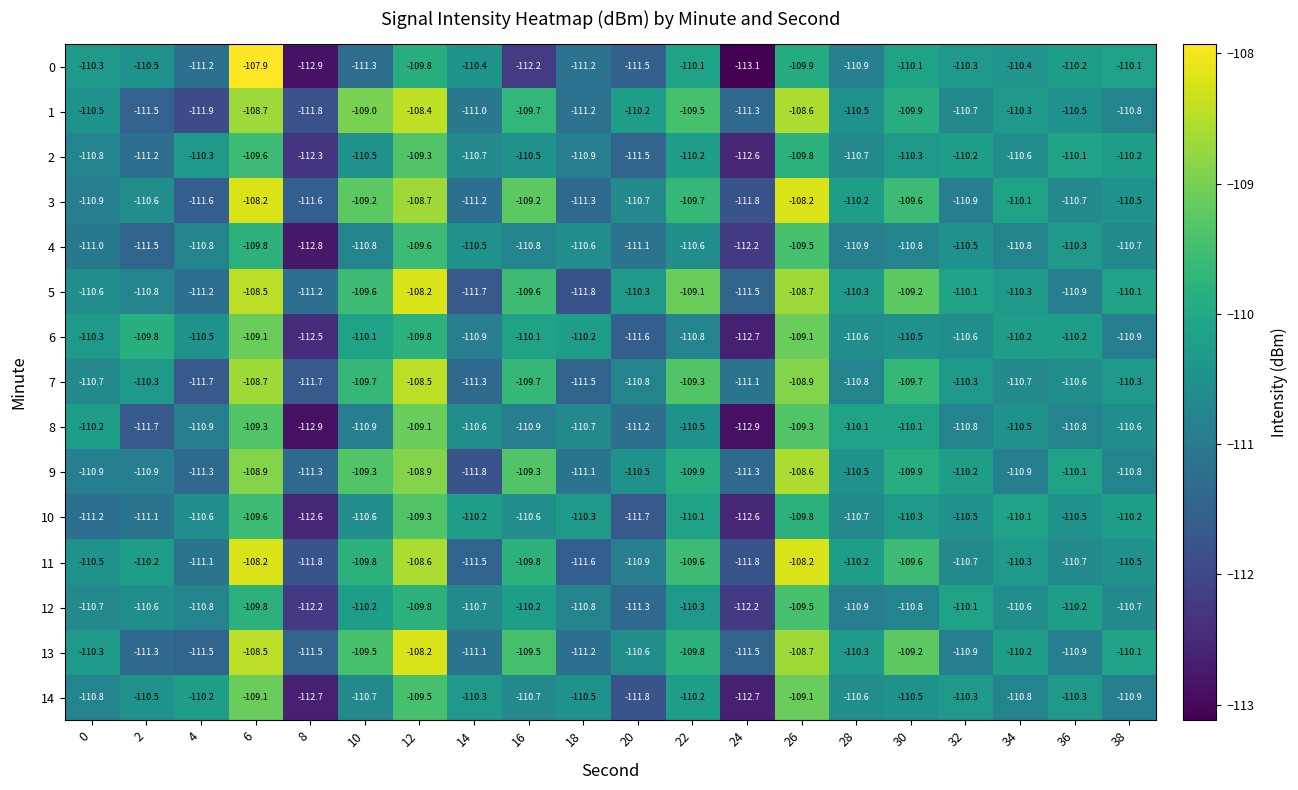

What is the sum of the 2 values at 12 and 20?

-220.8